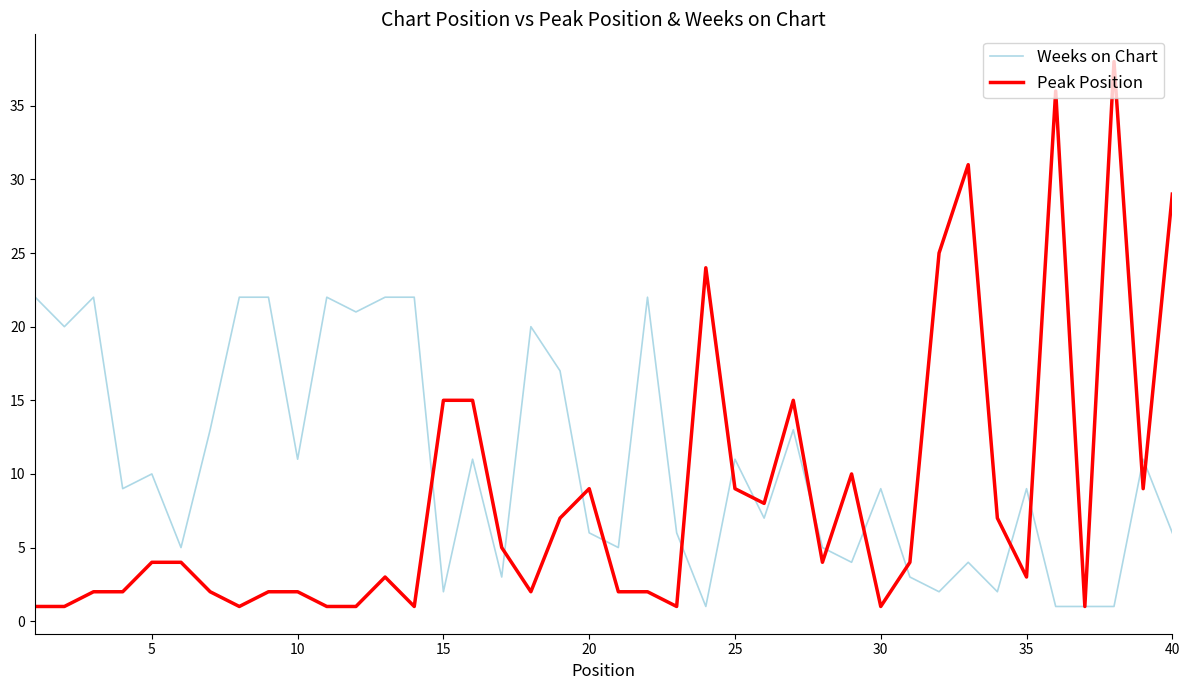

What is the highest value of the Weeks on Chart series?

22